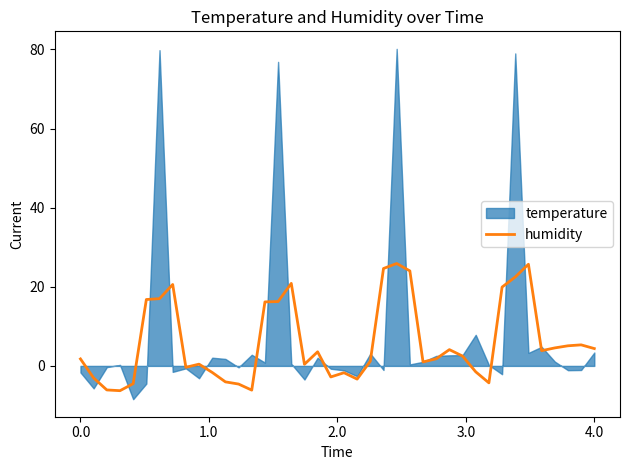

At which category does the data reach its first local peak?

7